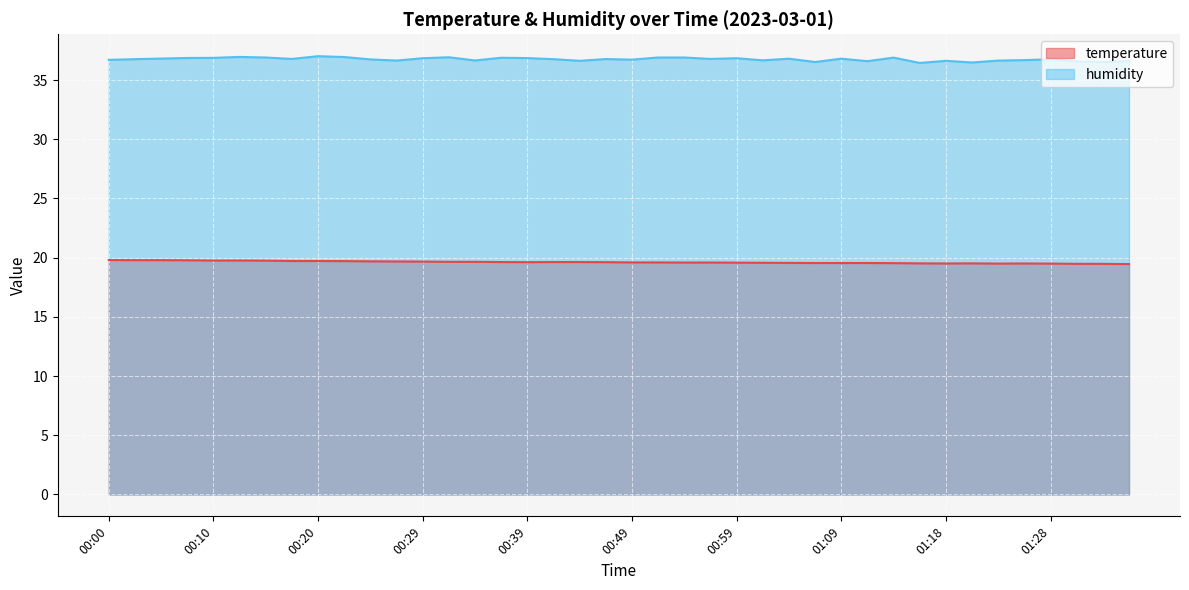

What is the value of the humidity point at the 30th from the left?

36.6